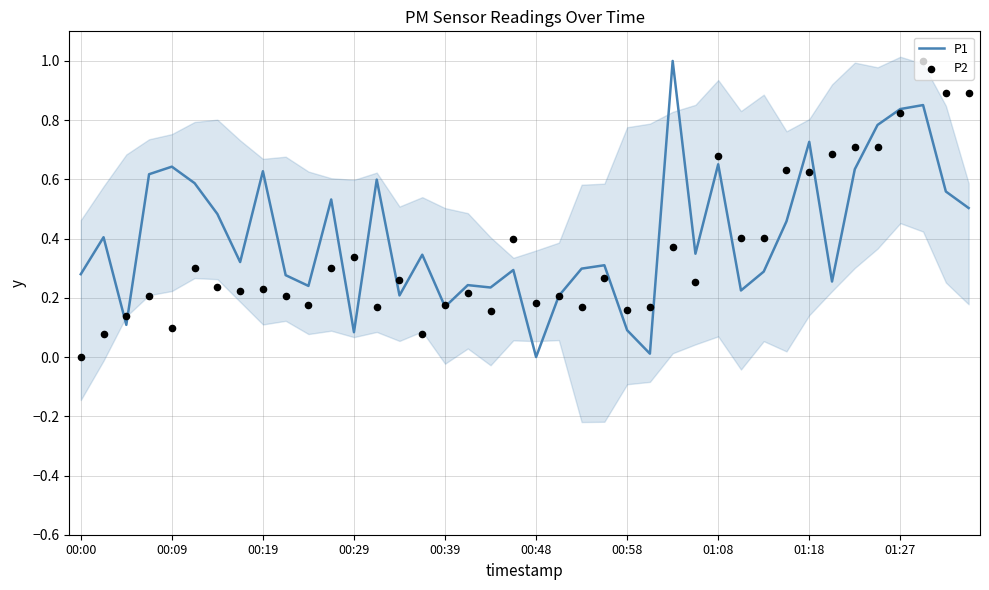

Which series reaches the maximum Y coordinate?

P1